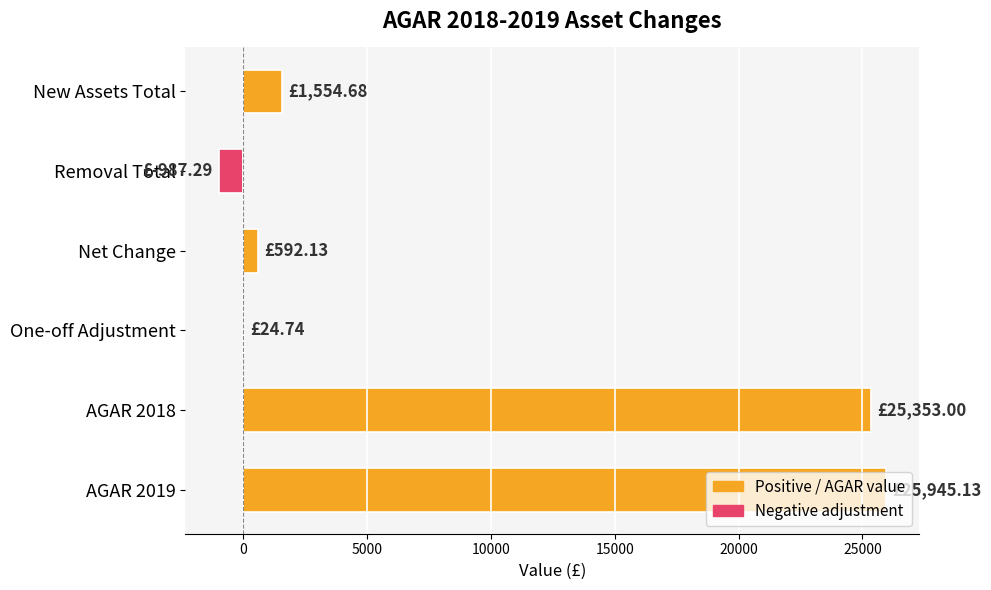

What is the sum of all values?

52482.4